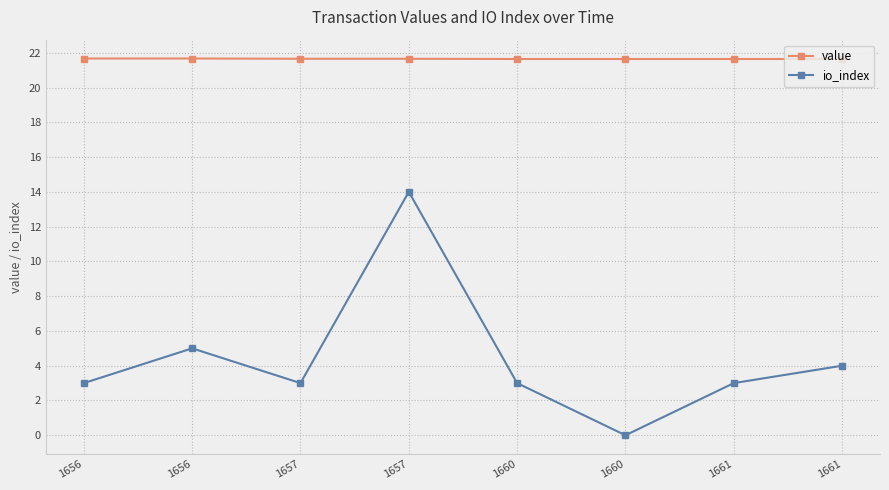

How many lines are shown in the chart?

2